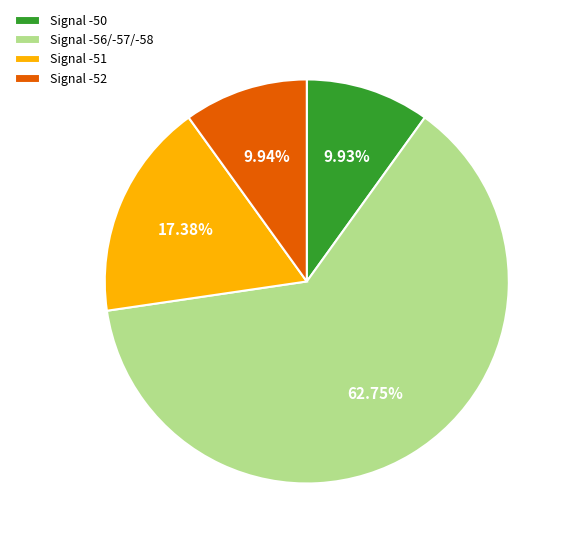

Is Signal -51 the majority of the pie?

No